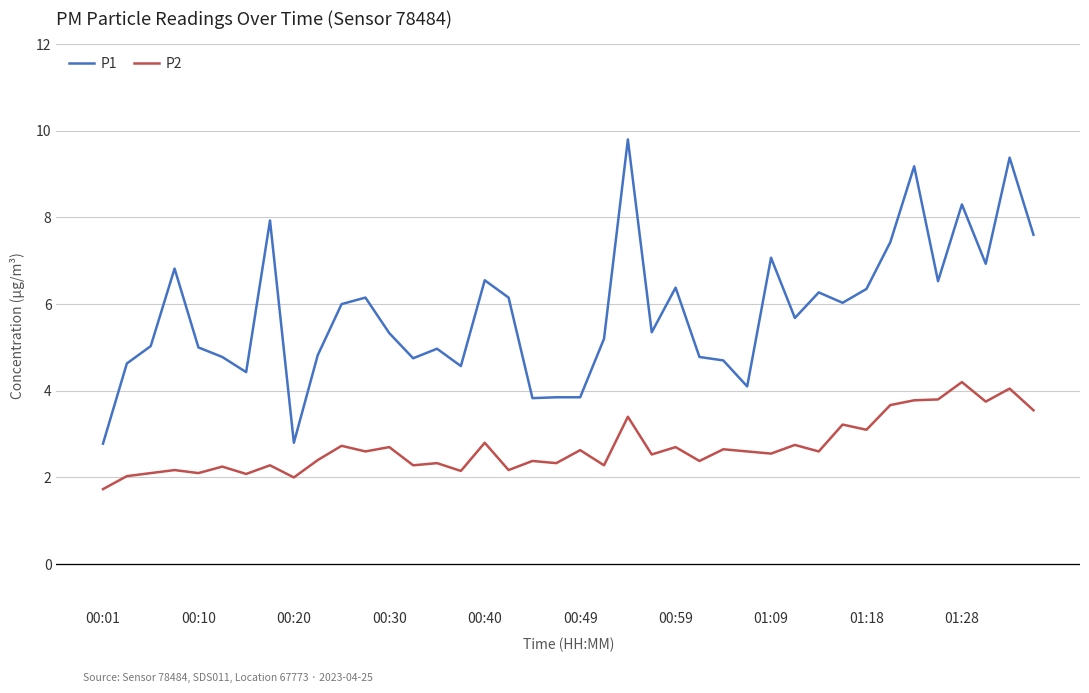

What is the minimum value shown in the chart?

1.7